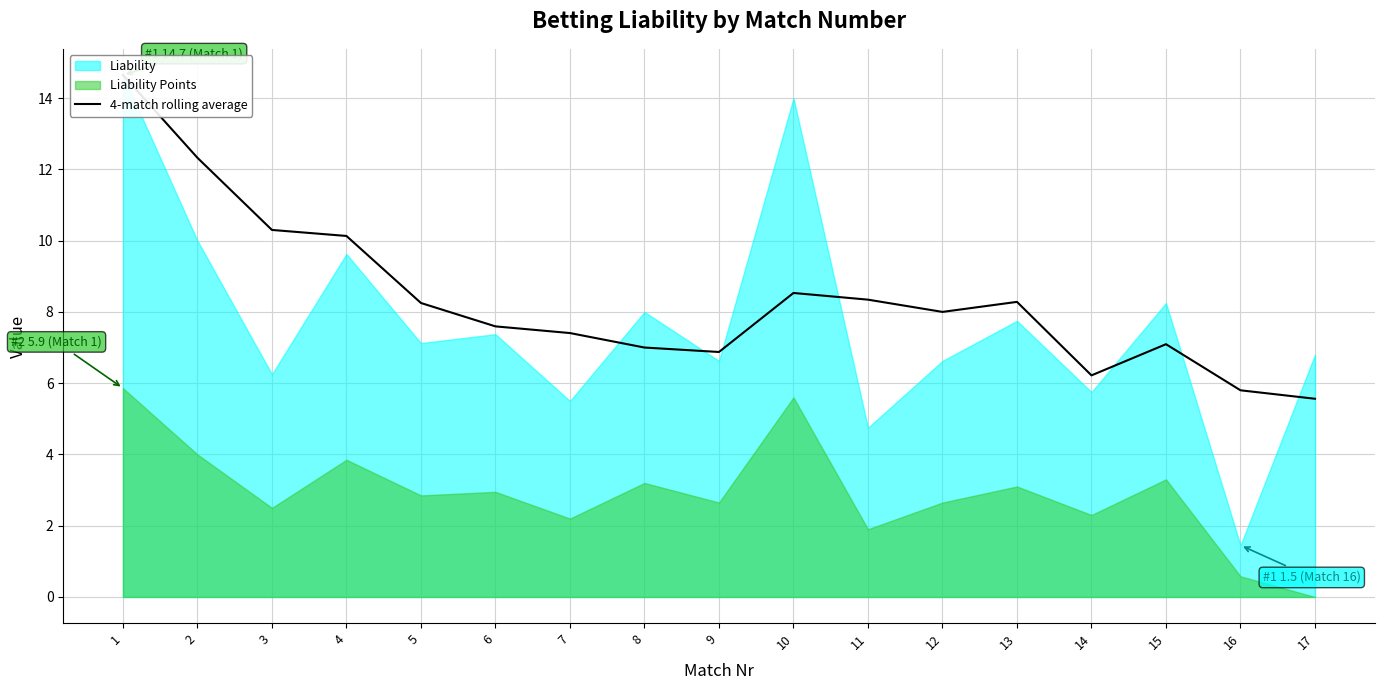

At which category does the data reach its first local valley?

9